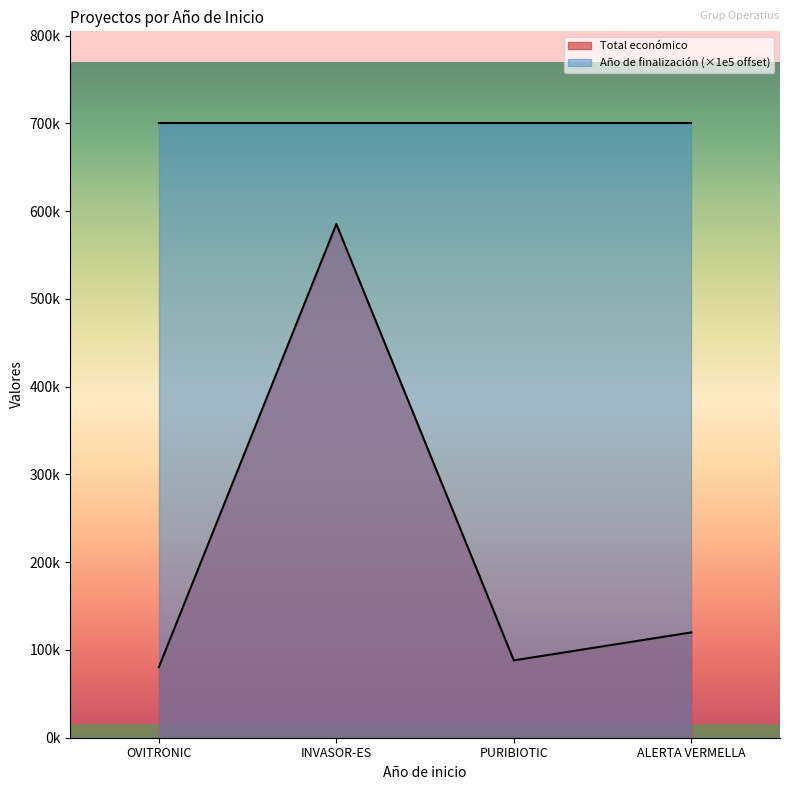

What is the change in value from OVITRONIC to INVASOR-ES?

+504848